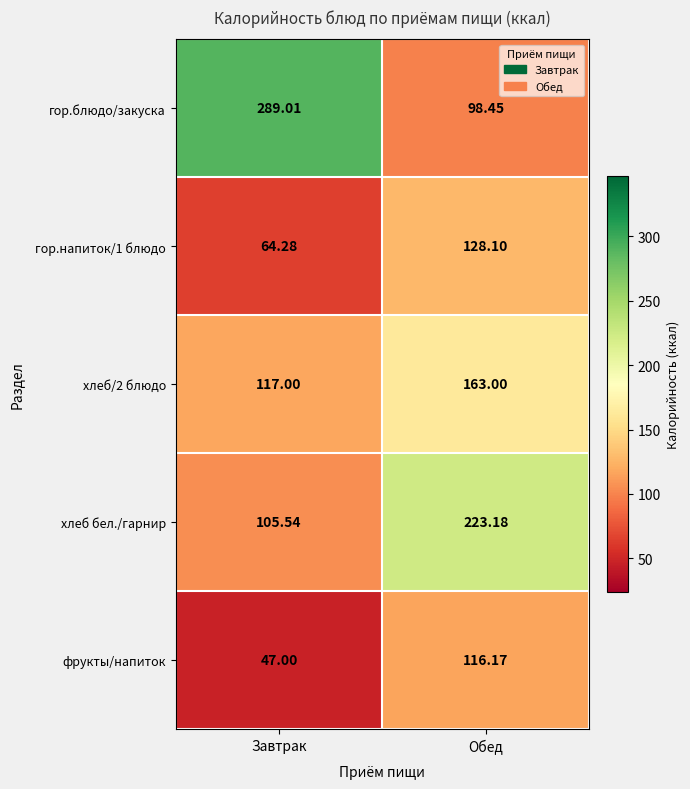

Rank the categories by гор.блюдо/закуска value from lowest to highest.

Обед, Завтрак